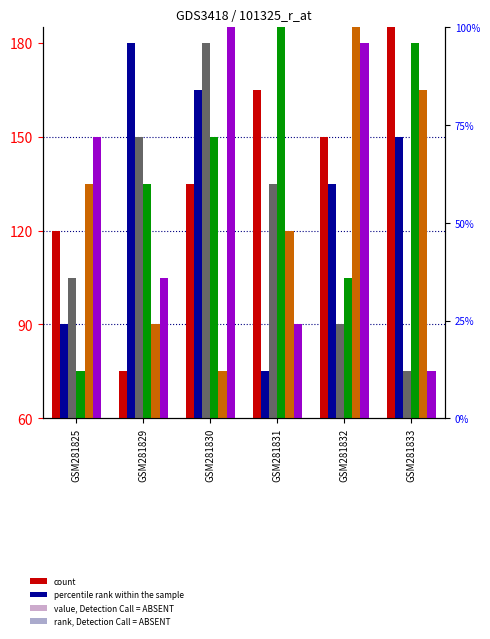

Does the chart contain any negative values?

No